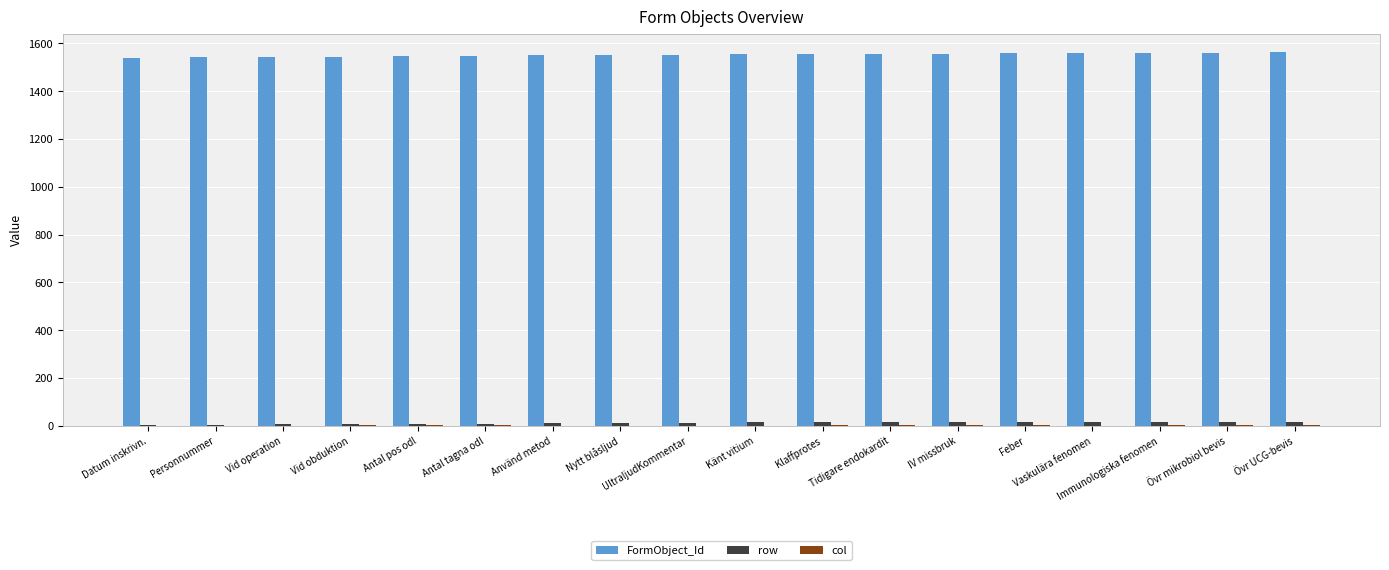

What is the lowest value of the row series?

4